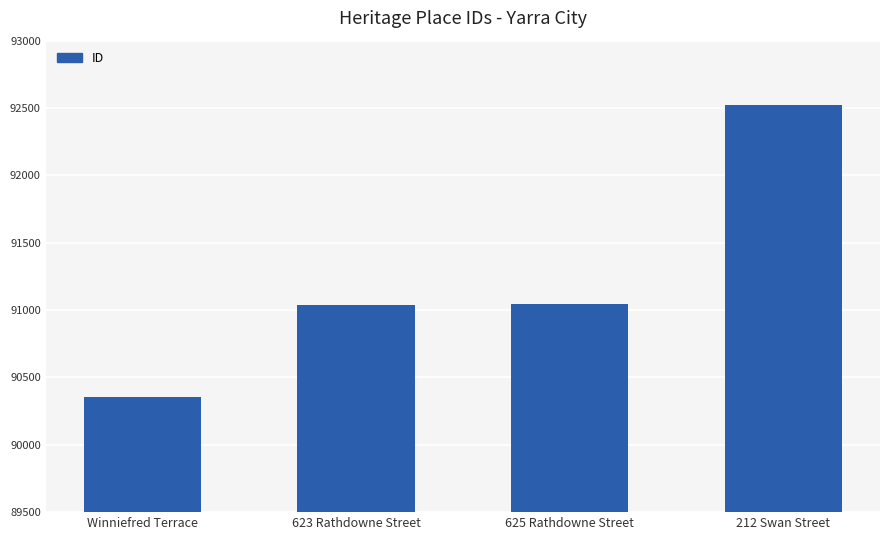

How many data points are less than 91042?

2